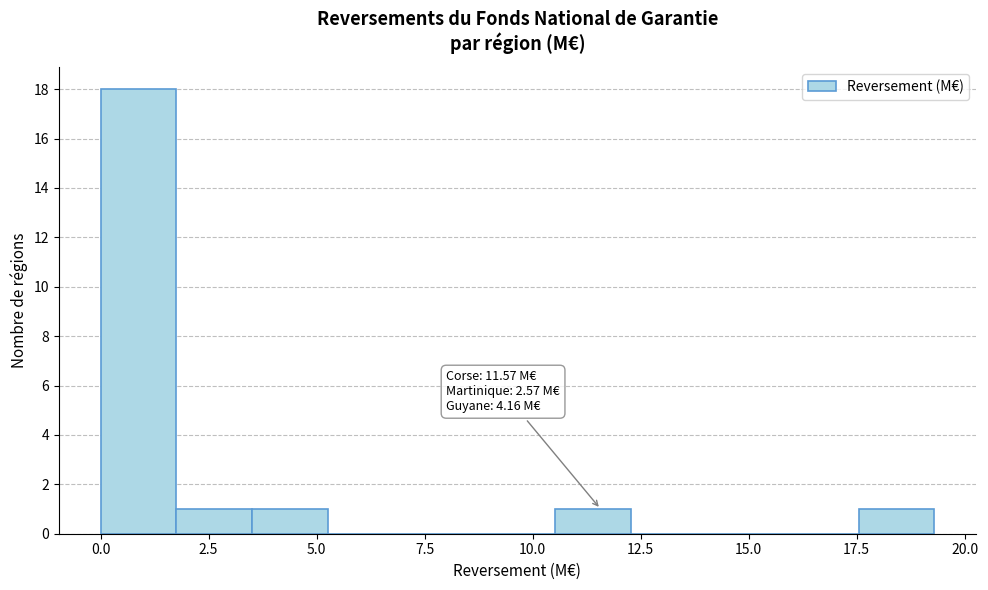

Read against the x-axis, roughly where is the centre of the tallest bar?

1.0